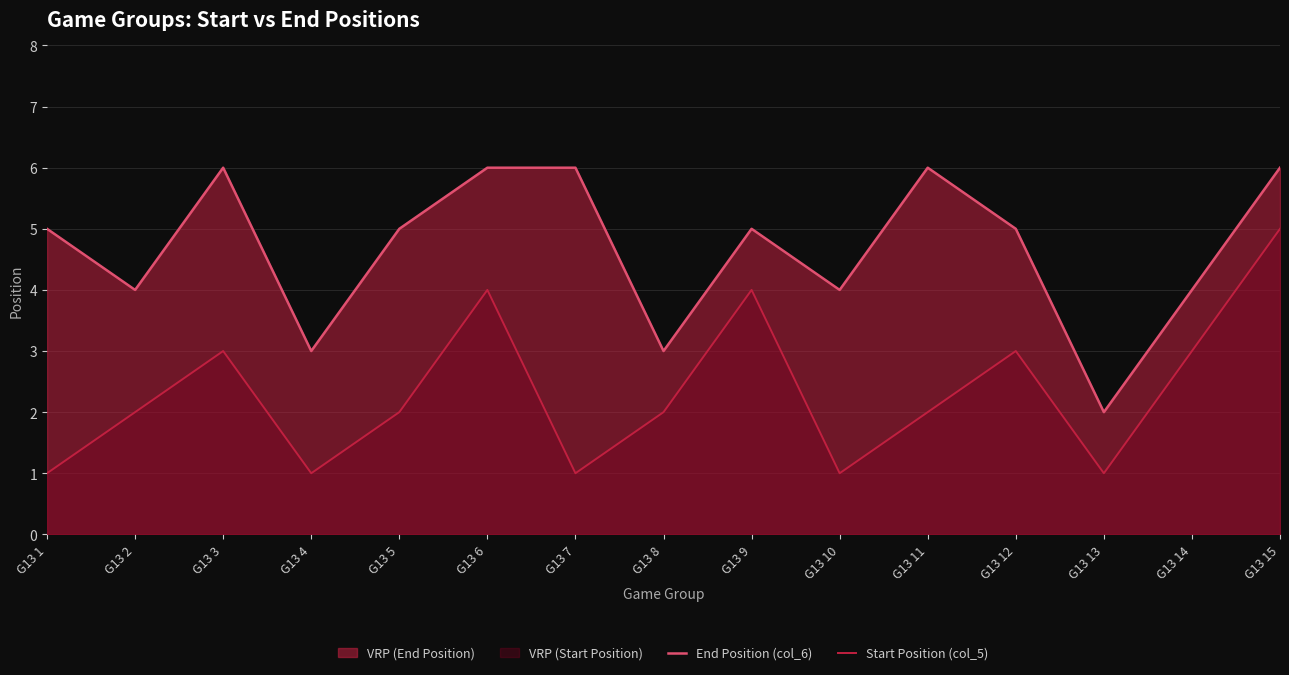

True or false: End Position (col_6) and Start Position (col_5) cross at least once.

False